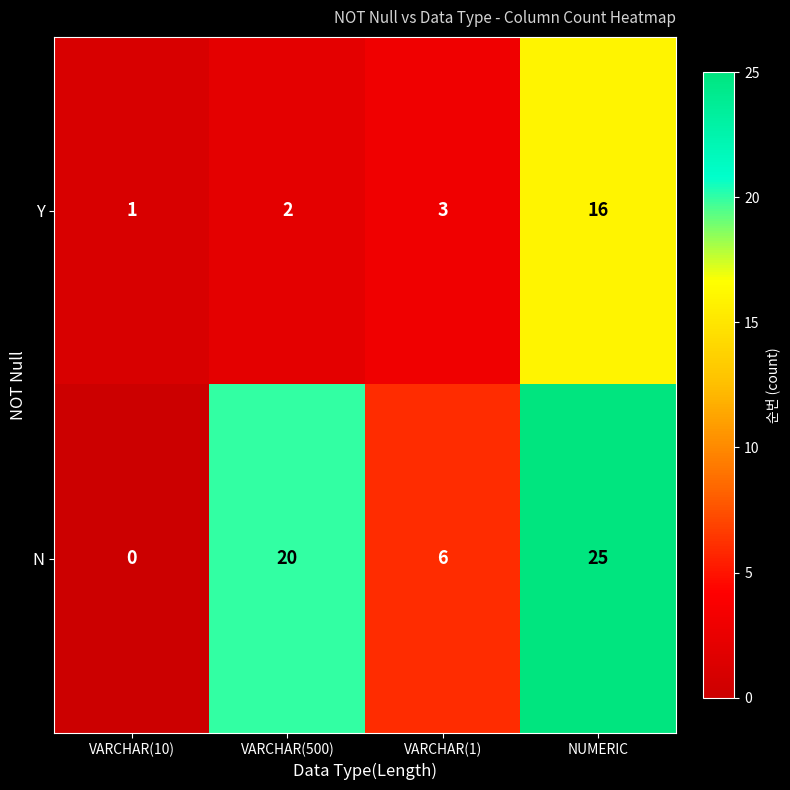

At how many categories does at least one series exceed 10?

2